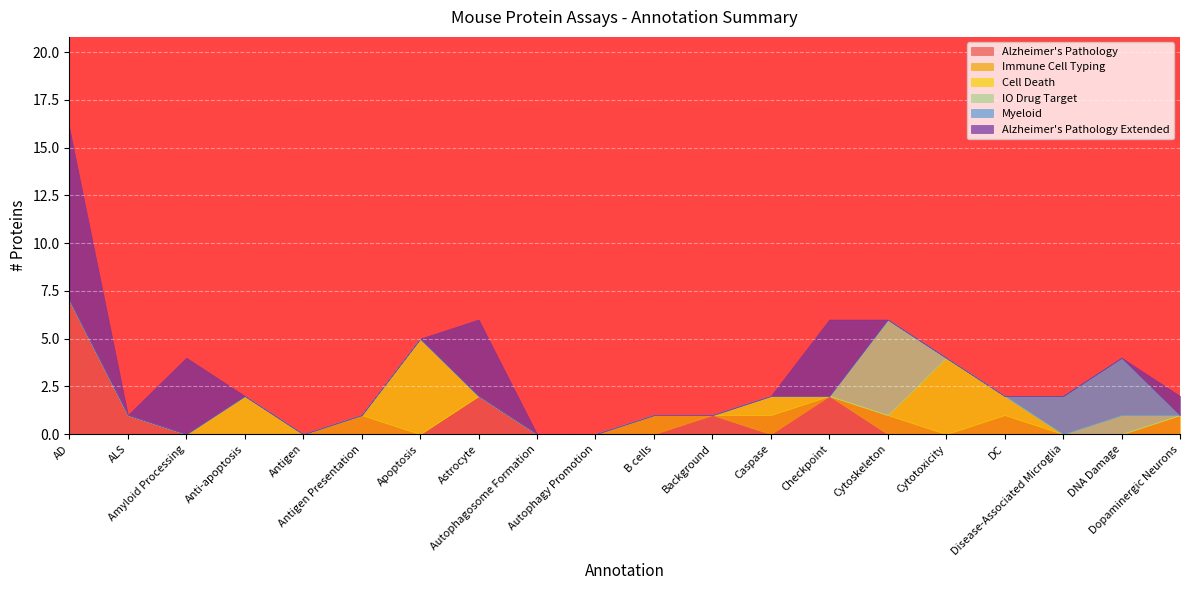

Which series has the largest total across all categories?

Alzheimer's Pathology Extended